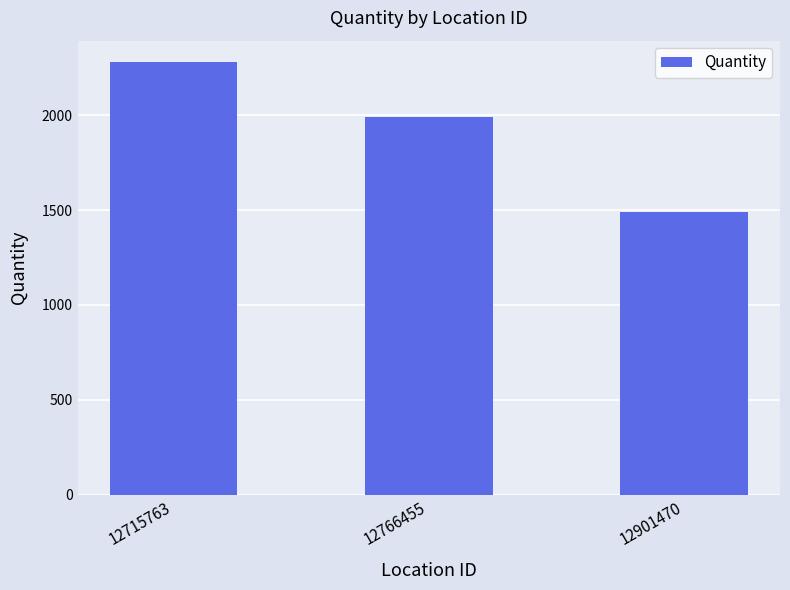

Which label corresponds to the largest value in the chart?

12715763